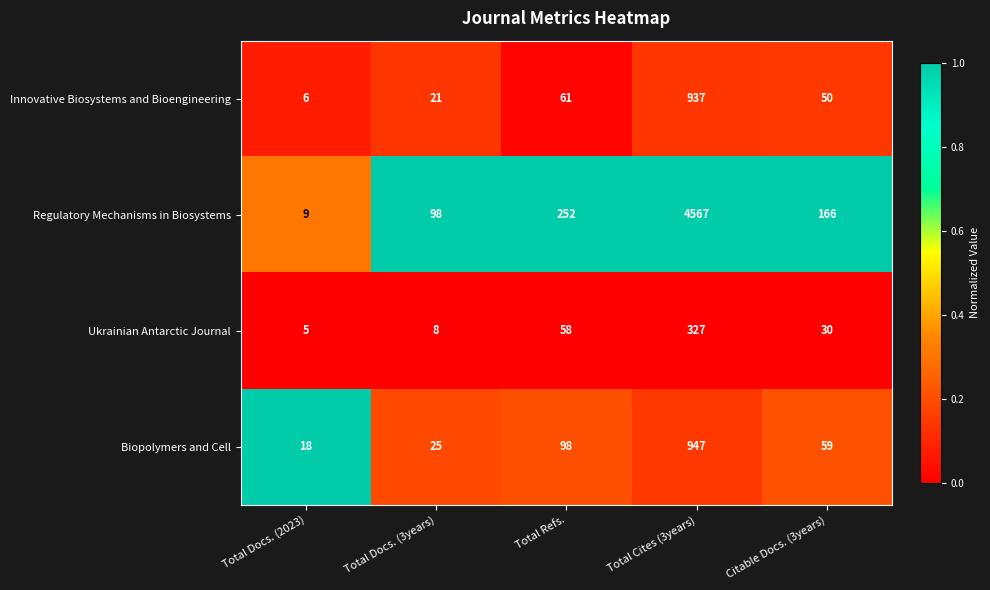

What is the sum of the Innovative Biosystems and Bioengineering values at Citable Docs. (3years) and Total Docs. (3years)?

71